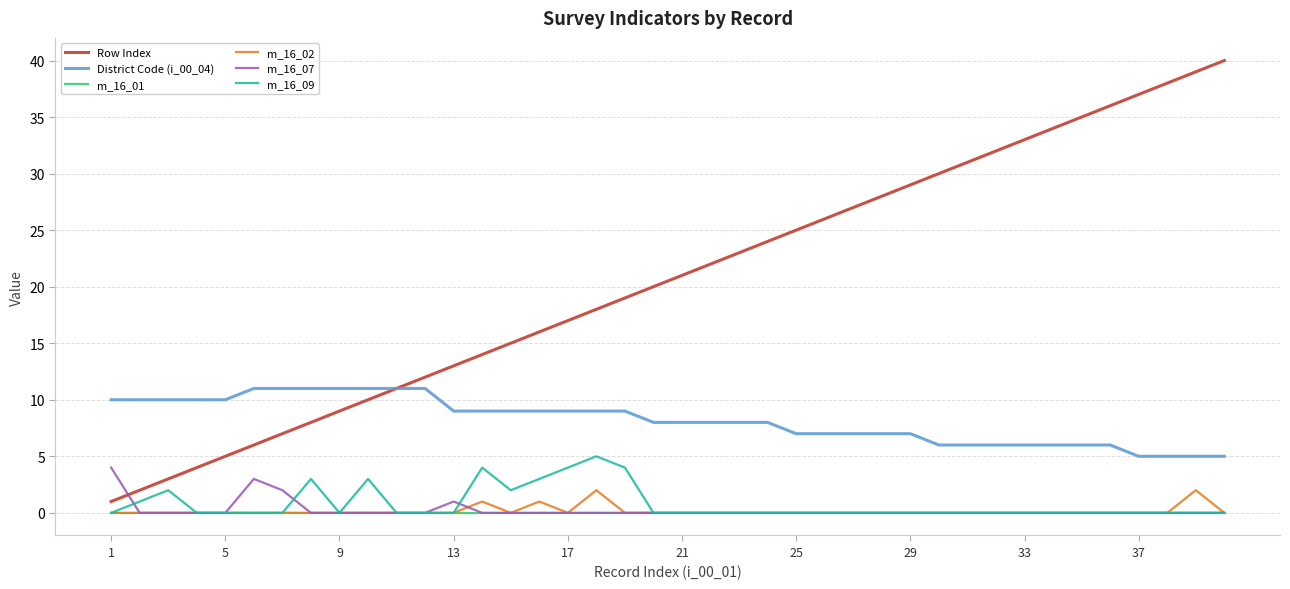

What is the greatest value displayed?

40